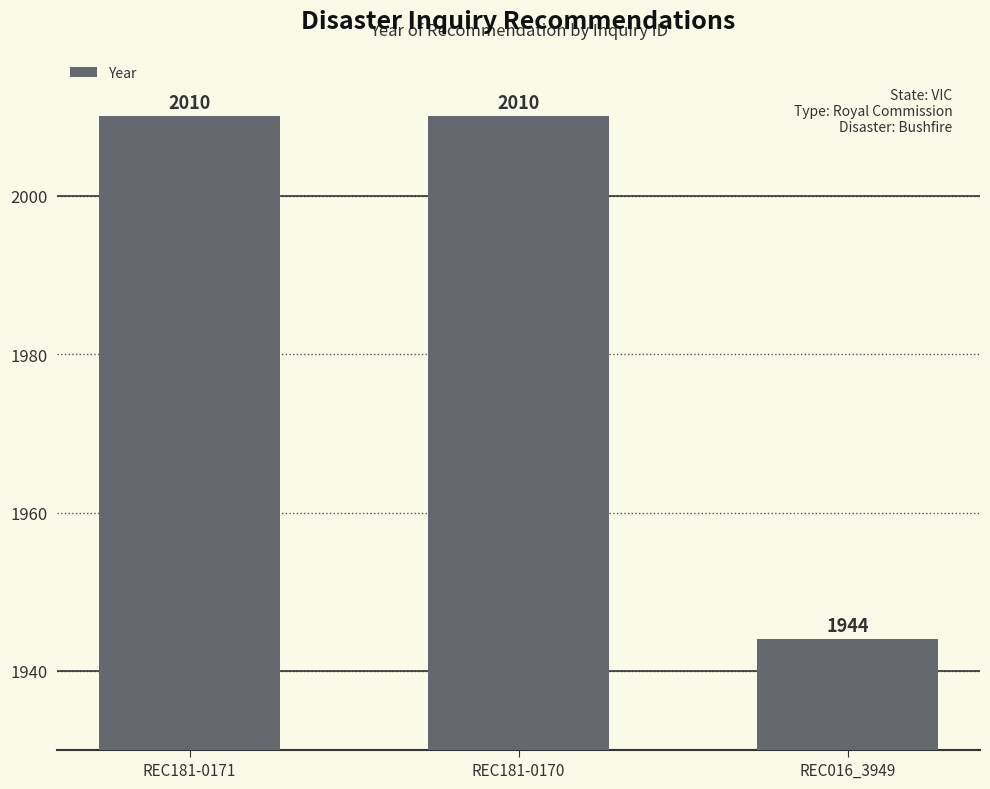

Reading left to right, transcribe all the data shown in this chart.

2010	2010	1944